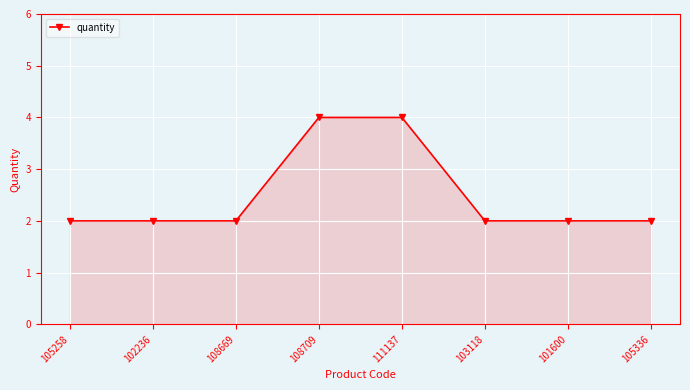

The value at 103118 is 1. True or false?

False